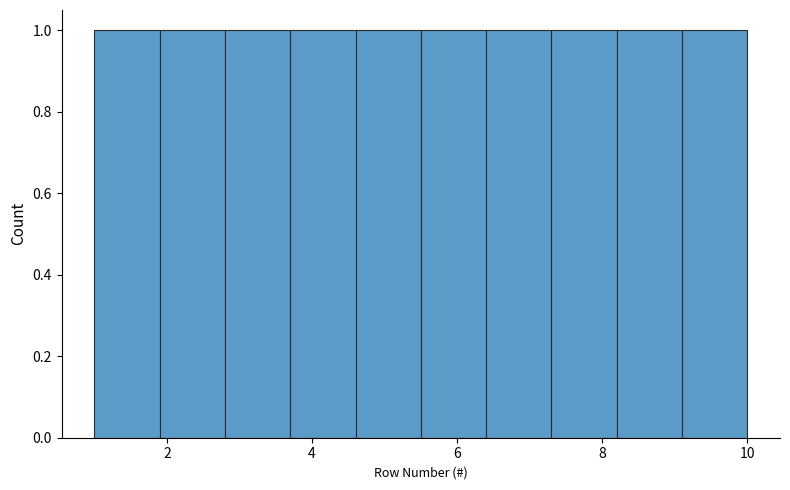

Reading left to right, list every bar in this chart as the range it spans on the x-axis followed by its height. Neither the bar edges nor the heights are printed on the chart, so give them approximately, as read against the axes.

1.0 to 1.9: 1
1.9 to 2.8: 1
2.8 to 3.7: 1
3.7 to 4.6: 1
4.6 to 5.5: 1
5.5 to 6.4: 1
6.4 to 7.3: 1
7.3 to 8.2: 1
8.2 to 9.1: 1
9.1 to 10.0: 1